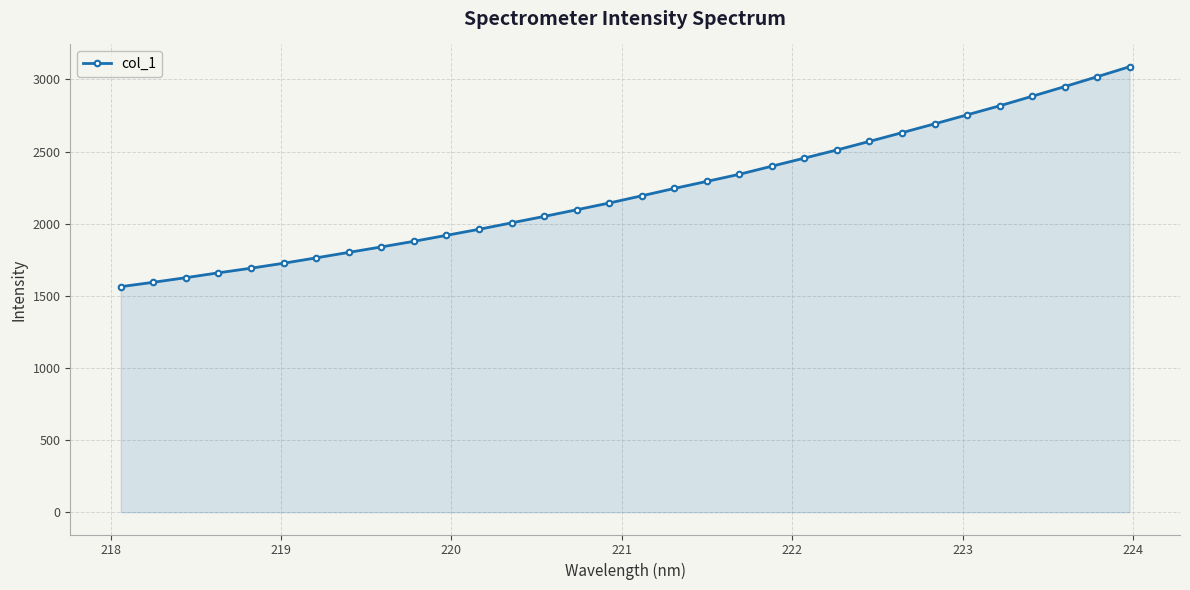

What is the value of the 23rd point from the left?

2511.1